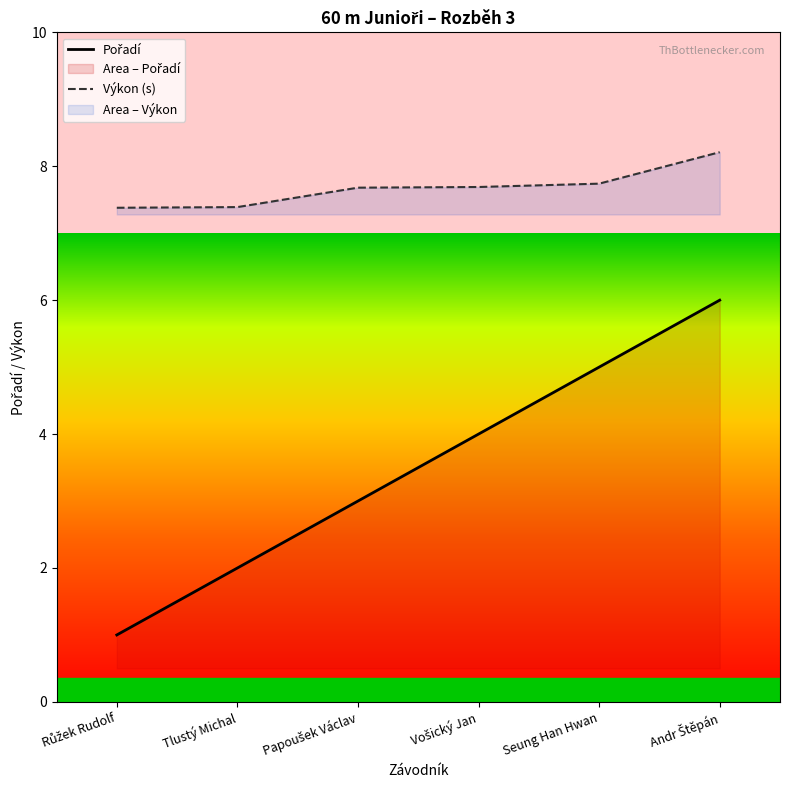

At Seung Han Hwan, list the series in order from largest to smallest.

Výkon (s), Pořadí